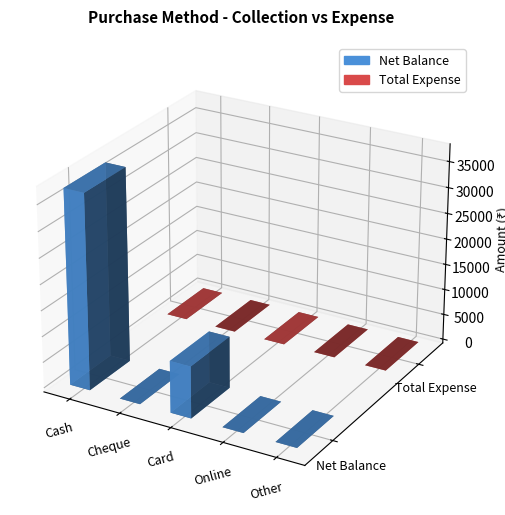

Reading right to left, transcribe all the data shown in this chart.

Net Balance: 0	0	10000	0	37598
Total Expense: 0	0	0	0	0